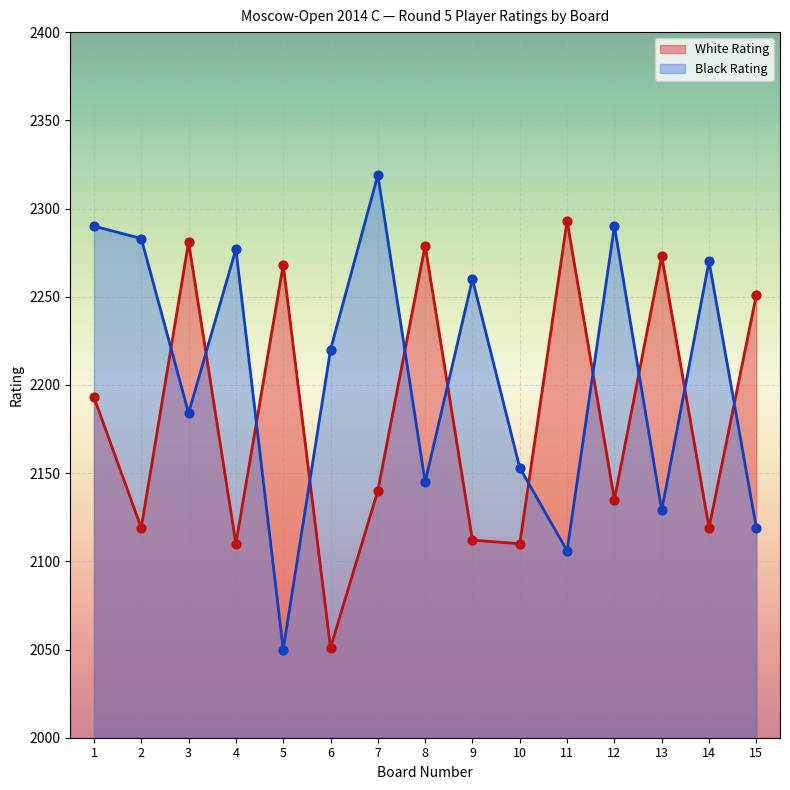

Is the value of White Rating at 11 greater than the value of Black Rating at 2?

Yes